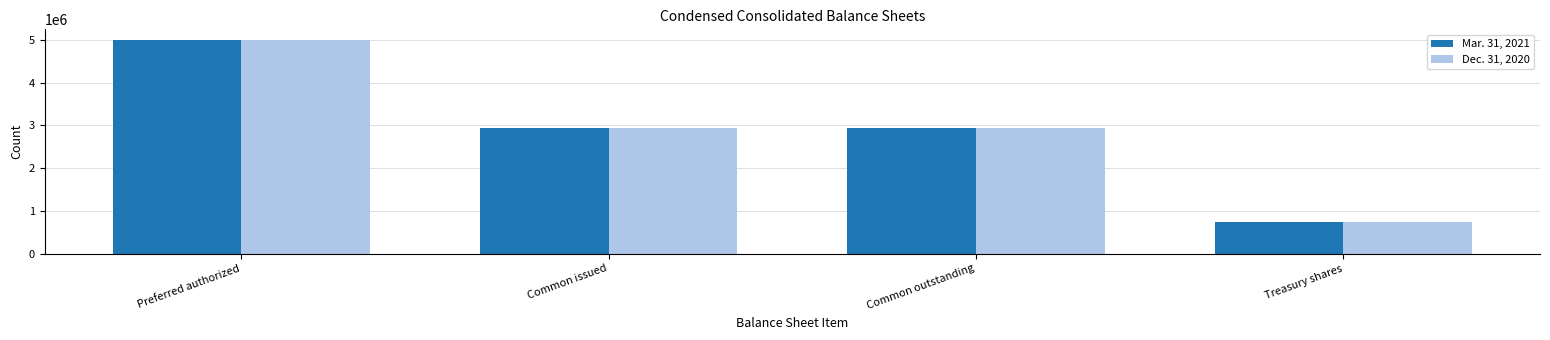

At which category does the chart reach its minimum across all series?

Treasury shares